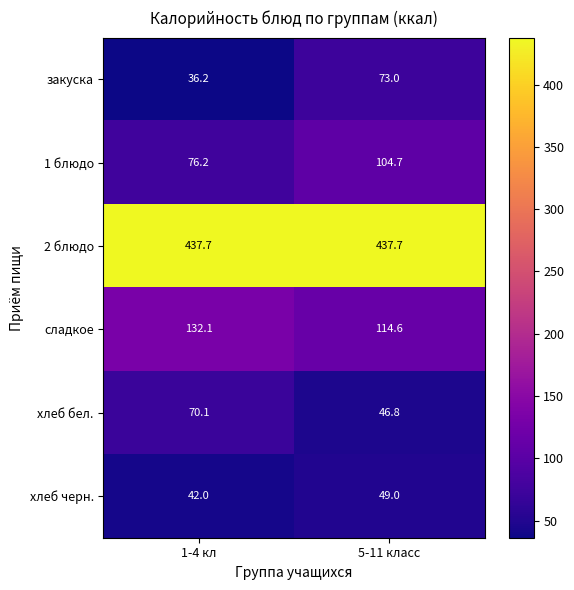

Reading left to right, what are all the values shown in this chart?

закуска: 36.2	73.0
1 блюдо: 76.2	104.7
2 блюдо: 437.7	437.7
сладкое: 132.1	114.6
хлеб бел.: 70.1	46.8
хлеб черн.: 42.0	49.0